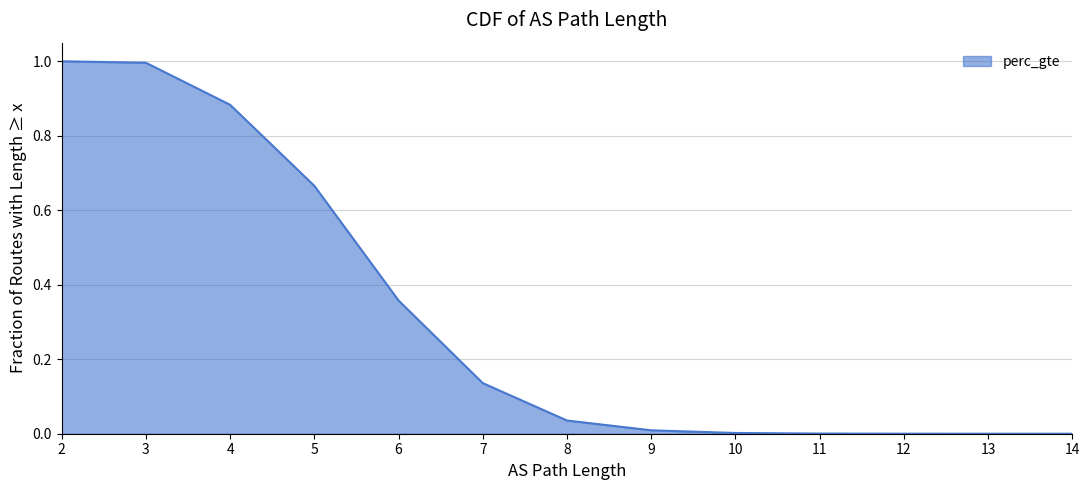

Which label corresponds to the largest value in the chart?

2